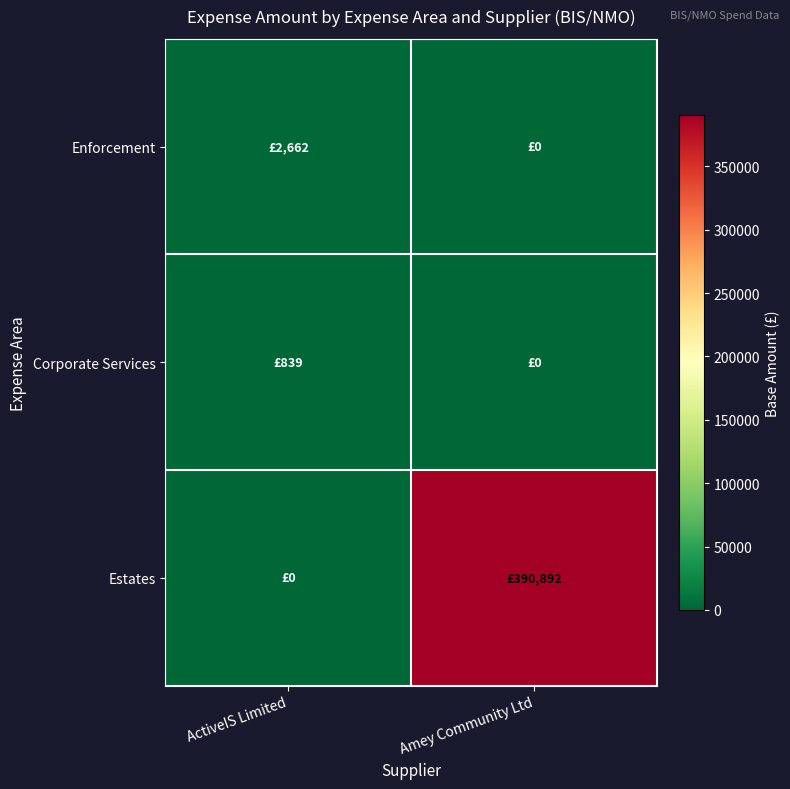

Which series has the largest total across all categories?

Estates